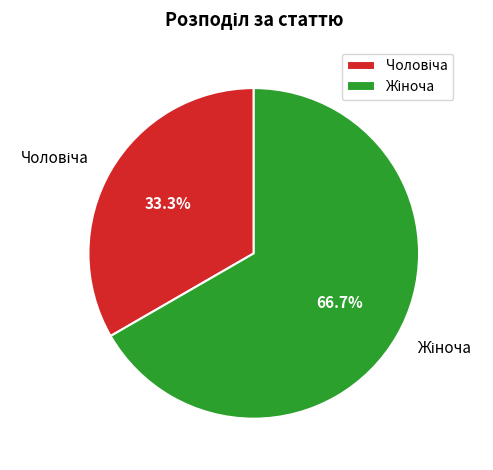

Is there any slice that represents more than half of the pie?

Yes